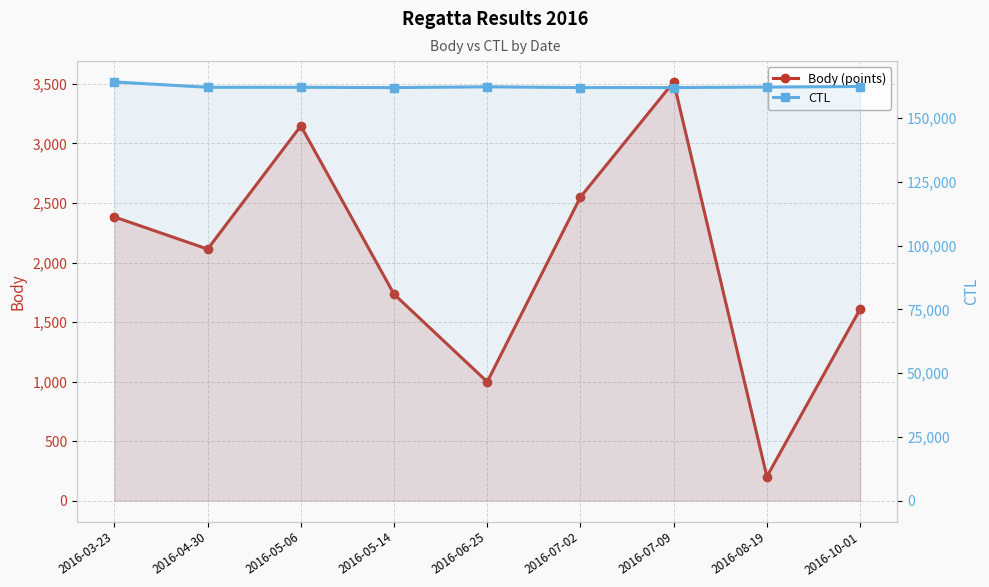

How many data points in Body (points) are less than 2113?

4